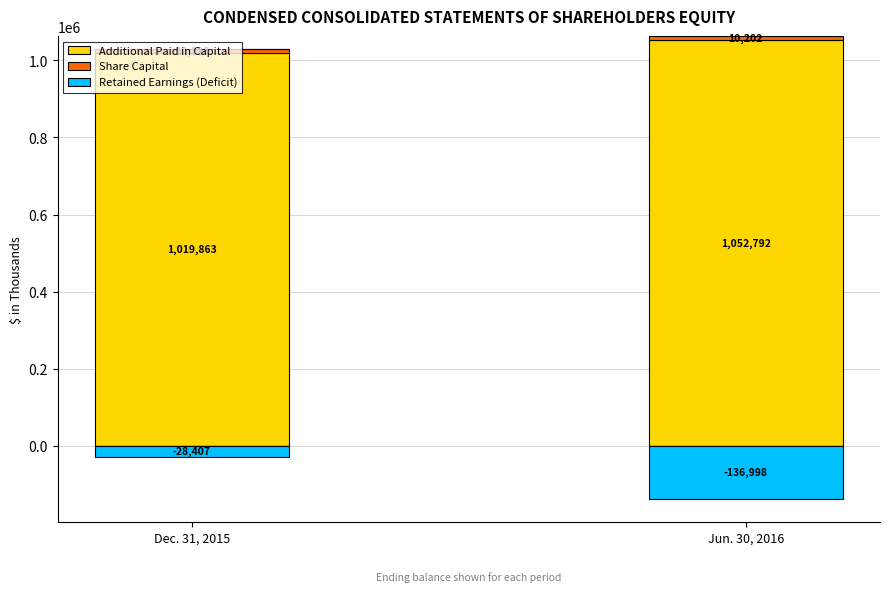

Is the value of Retained Earnings (Deficit) at Jun. 30, 2016 greater than the value of Additional Paid in Capital at Jun. 30, 2016?

No